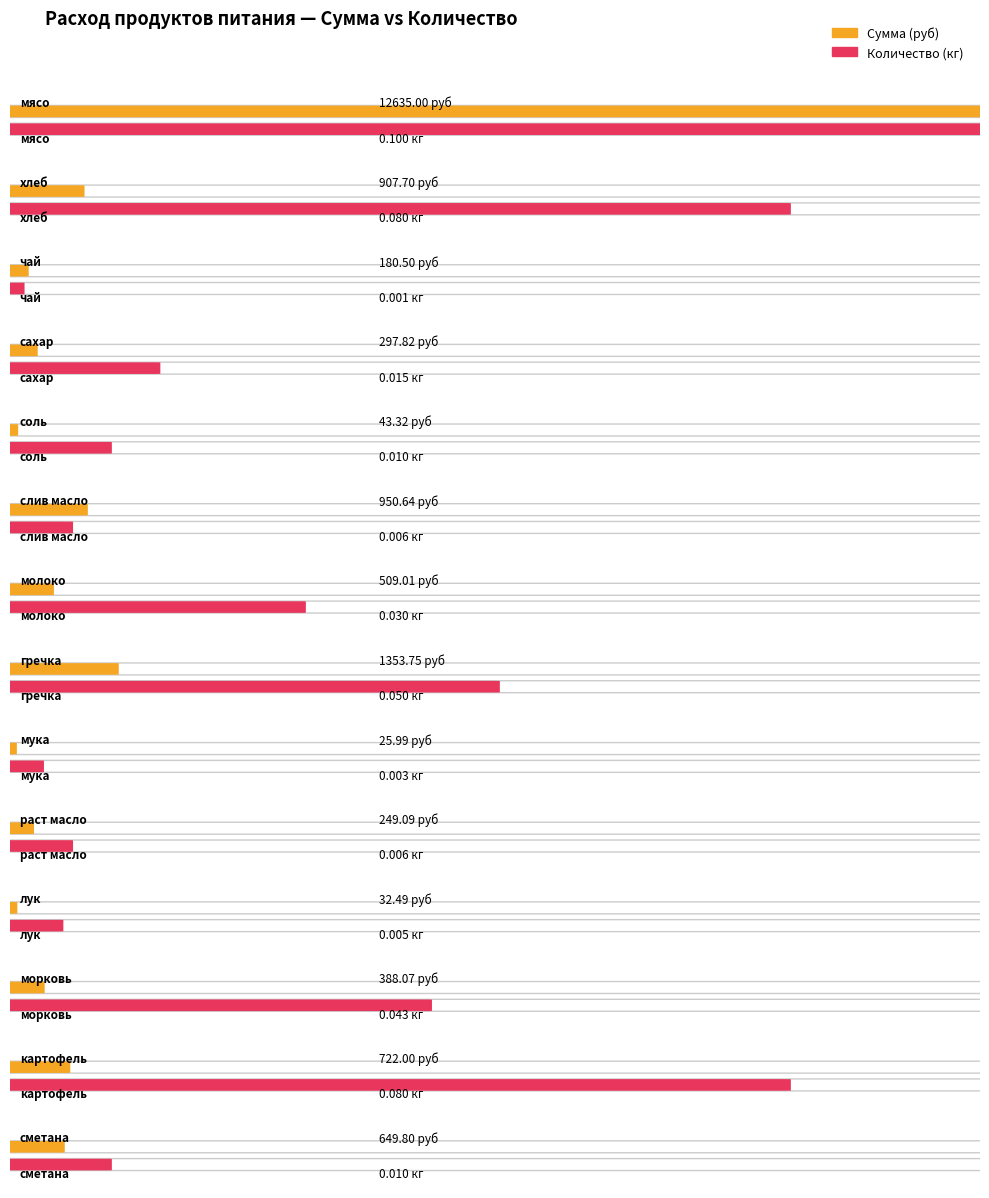

At which label does Количество (кг) reach its peak?

мясо